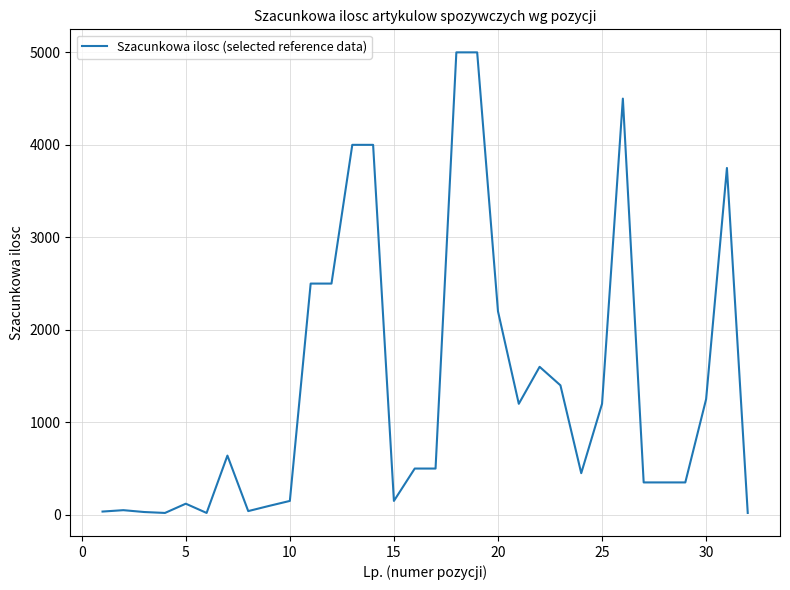

What is the difference between the maximum and minimum values?

4980